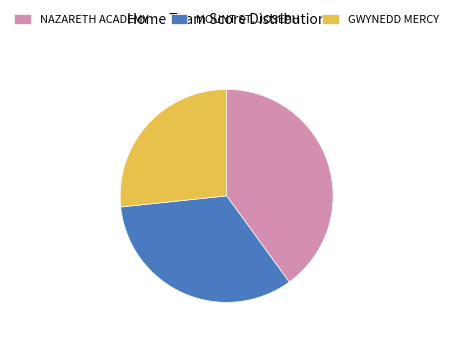

Between GWYNEDD MERCY and NAZARETH ACADEMY, which is larger?

NAZARETH ACADEMY